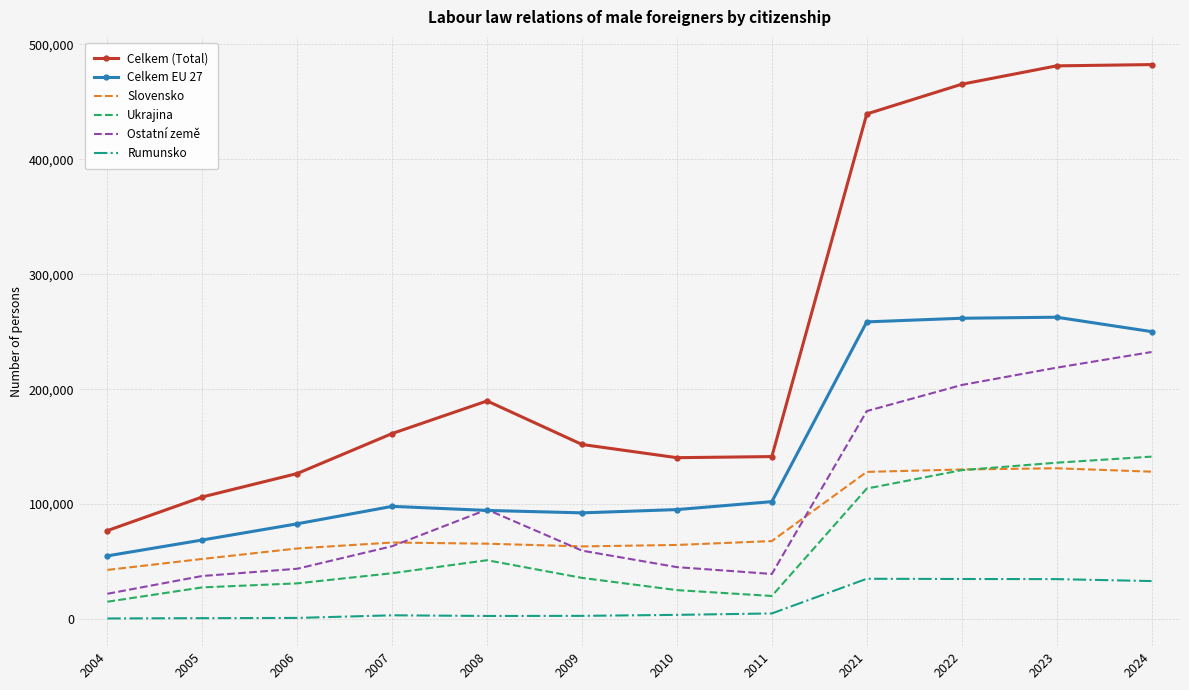

True or false: Rumunsko and Slovensko cross at least once.

False